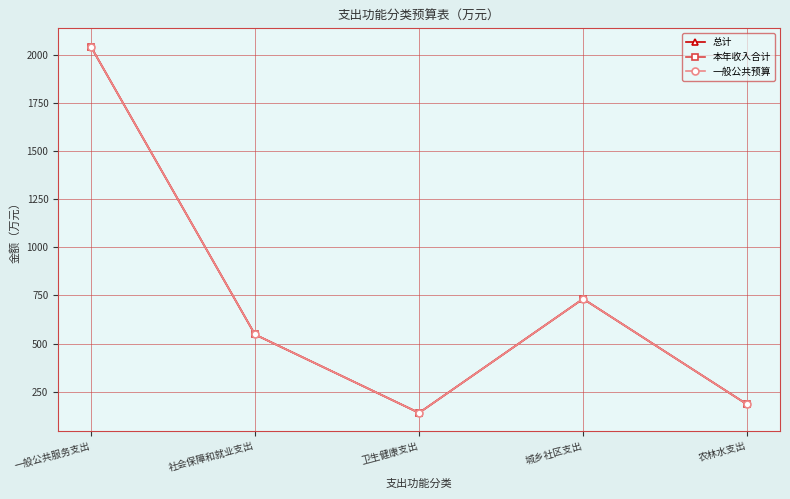

How many interior local peaks does the 一般公共预算 series have?

1